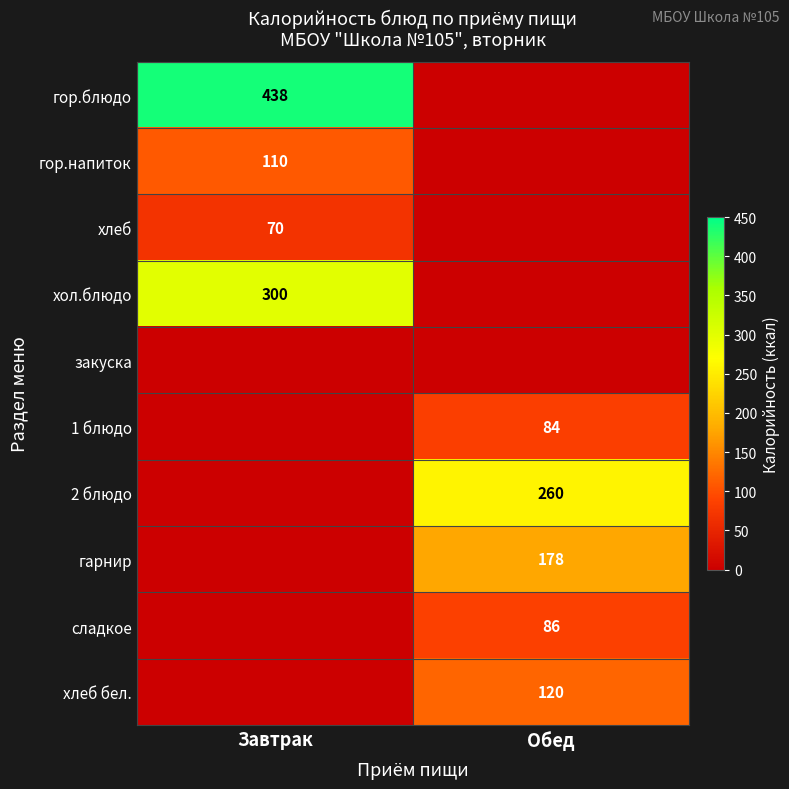

The гор.блюдо series shows 651 at Завтрак. True or false?

False